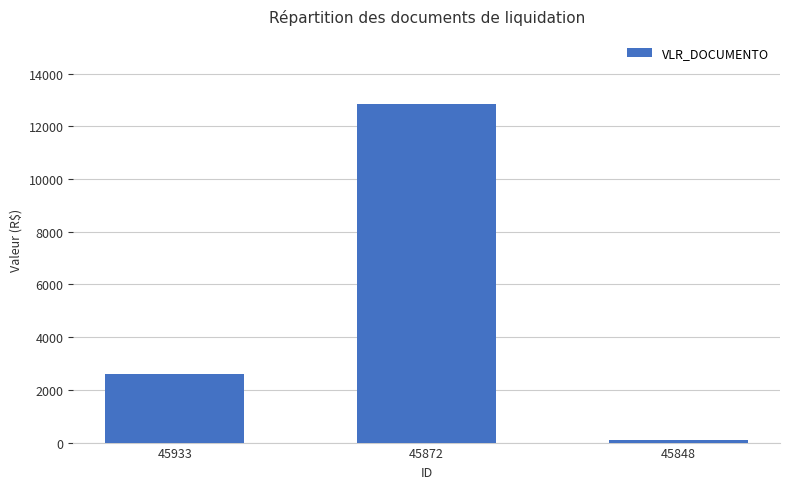

Reading left to right, what are all the values shown in this chart?

2604.9	12862.7	82.2